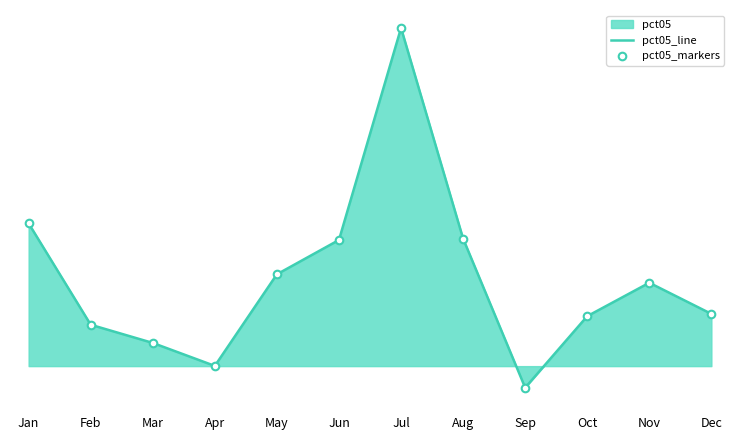

Which series has the largest total across all categories?

pct05_line